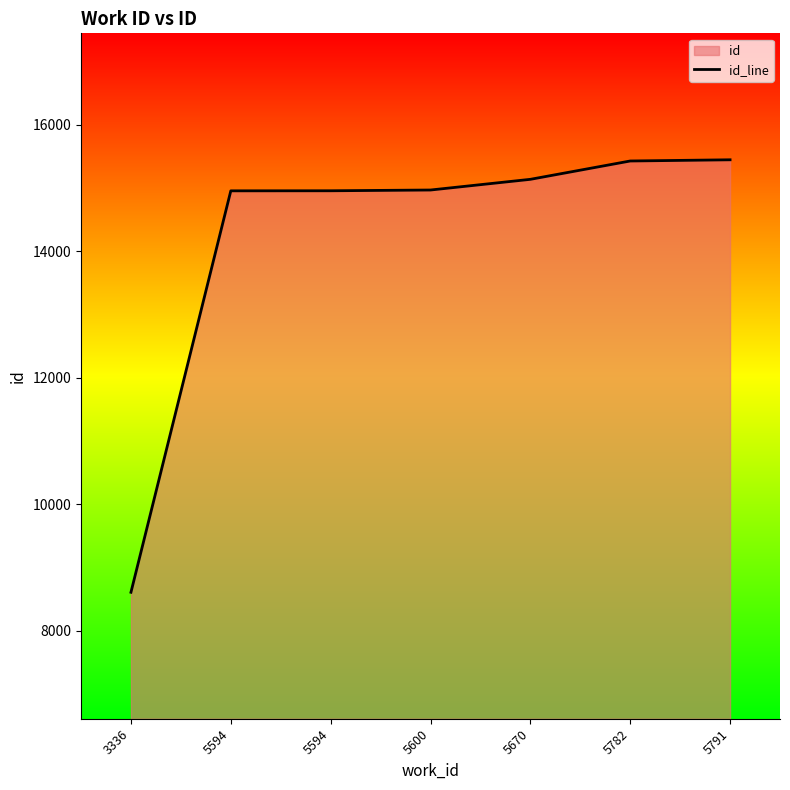

Does the chart display data point markers on the line(s)?

No